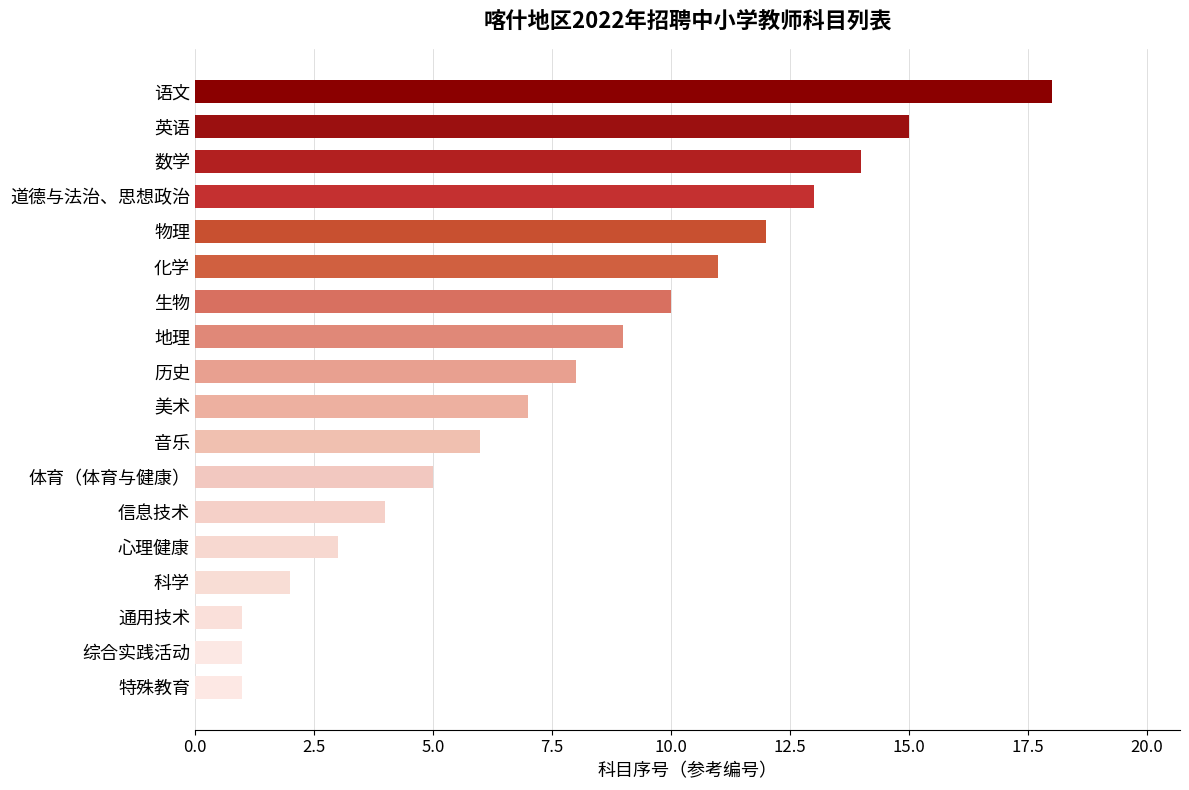

How many data points does each series have?

18